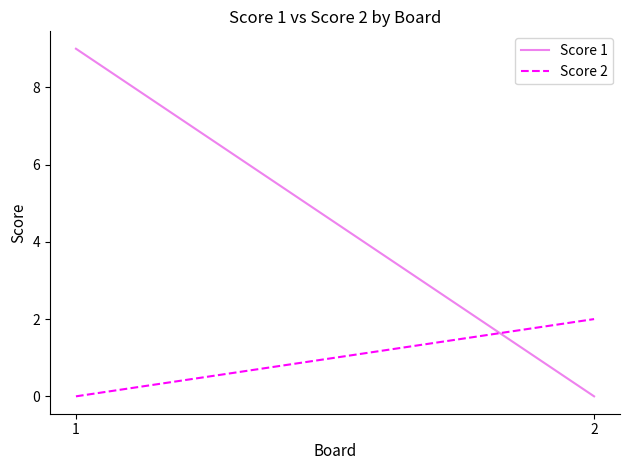

What is the sum of all Score 2 values?

2